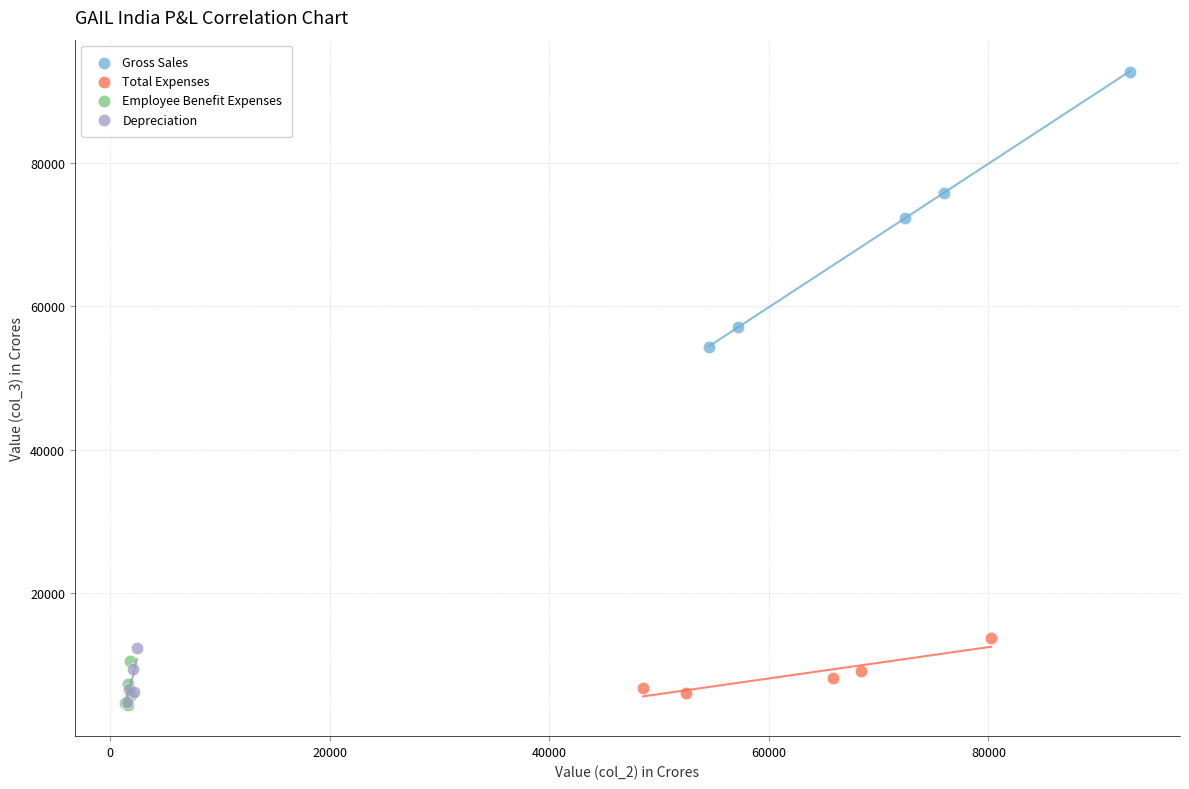

Which series contains the highest Y value?

Gross Sales